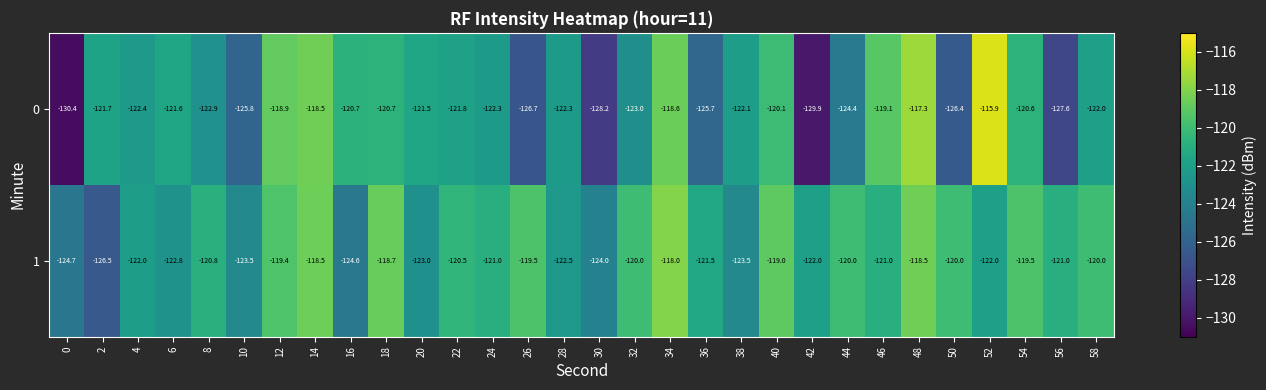

What is the sum of all 0 values?

-3679.1